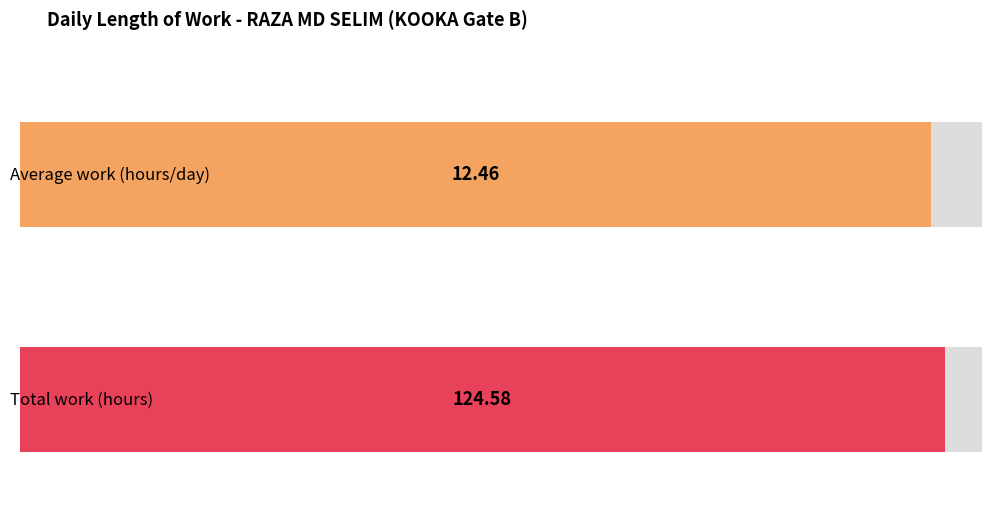

What is the average value?

12.5